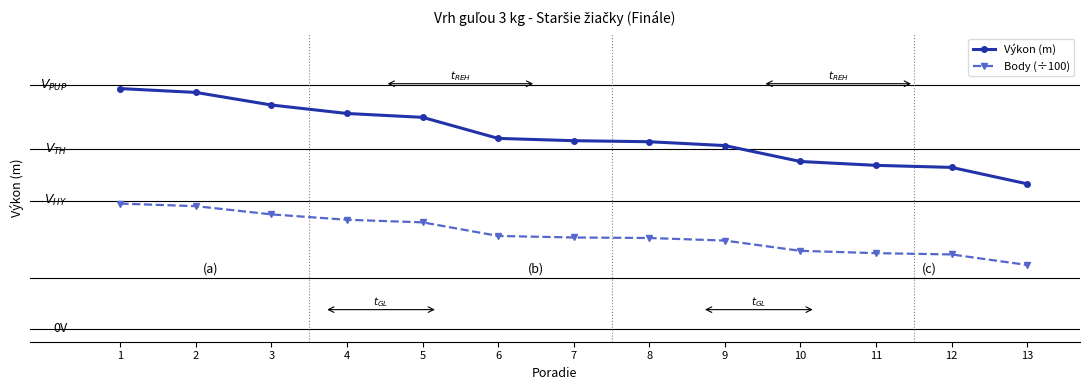

Rank the series by their maximum value, from highest to lowest.

Výkon (m), Body (÷100)